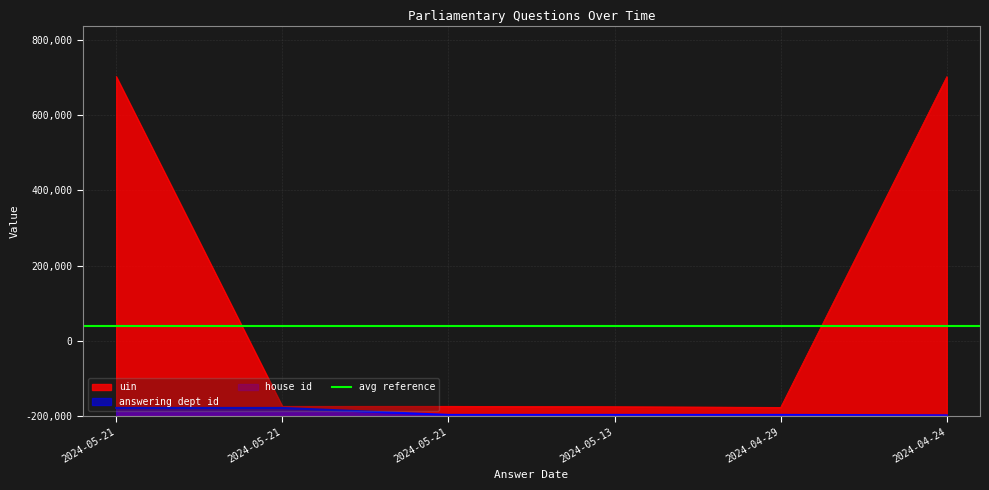

What is the difference between the maximum and minimum values in the answering dept id series?

19800